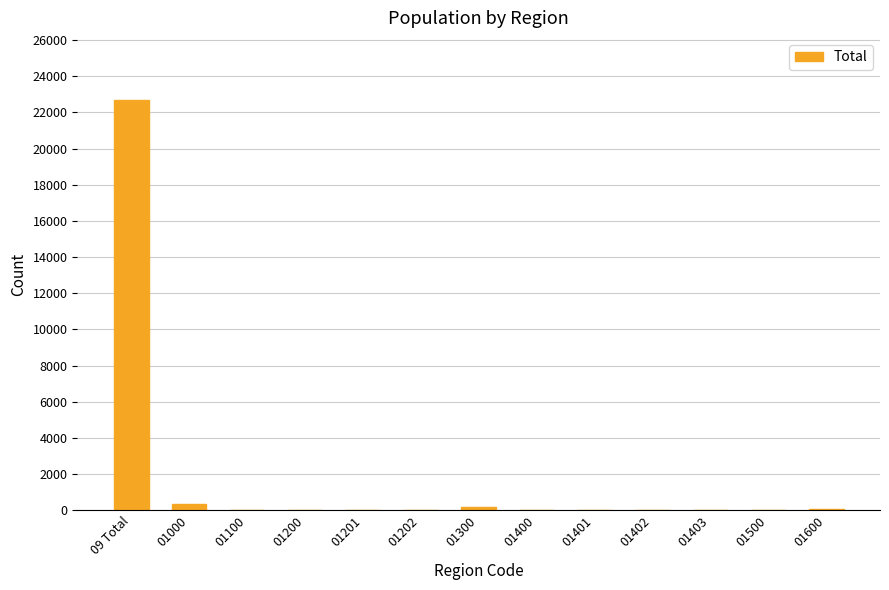

Which label corresponds to the largest value in the chart?

09 Total